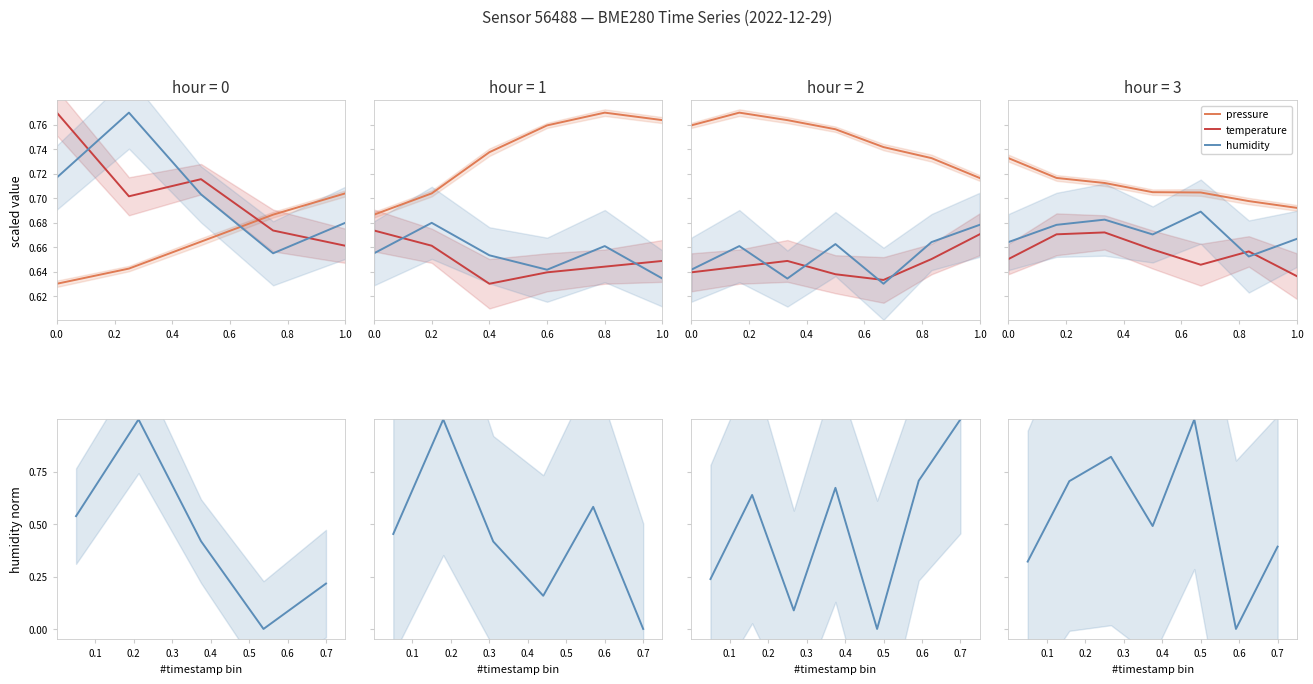

The value of temperature at 0.0 is 1.1. True or false?

False